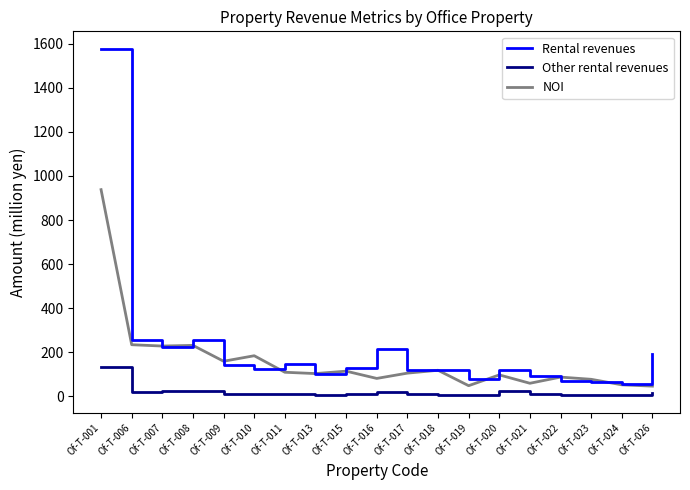

What is the difference between the maximum and minimum values in the Other rental revenues series?

129